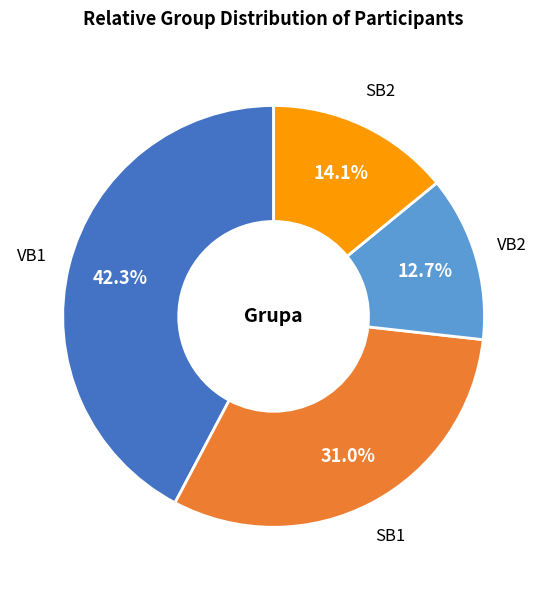

Between SB2 and VB1, which is larger?

VB1